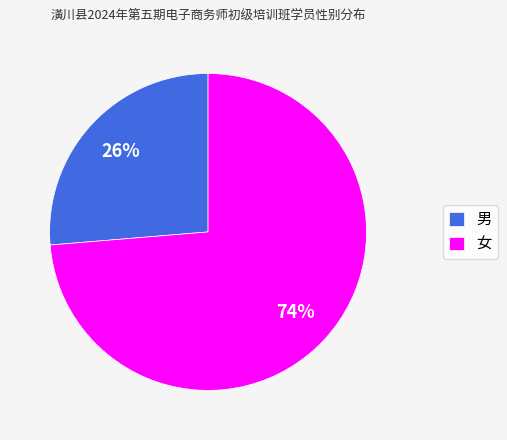

Is 男 the majority of the pie?

No